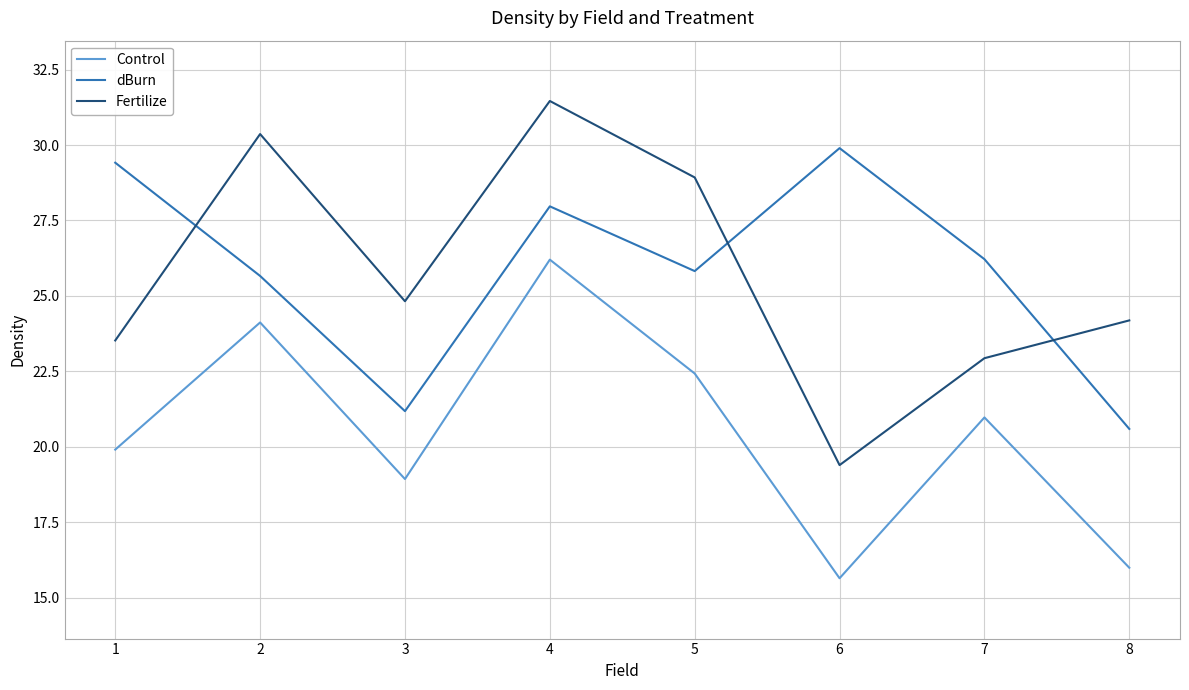

After their last crossing, which series has the higher values: dBurn or Fertilize?

Fertilize